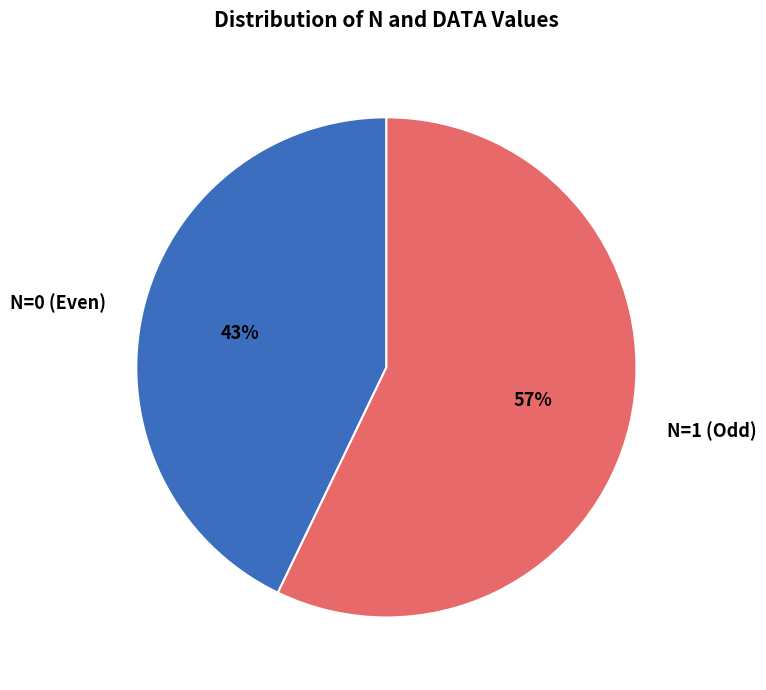

To the nearest percent, what portion does N=1 (Odd) represent?

57%